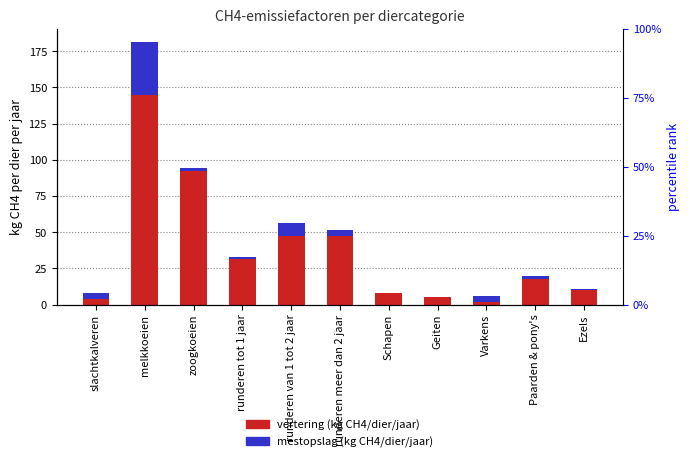

What is the value of the vertering (kg CH4/dier/jaar) bar at the 4th from the left?

31.5